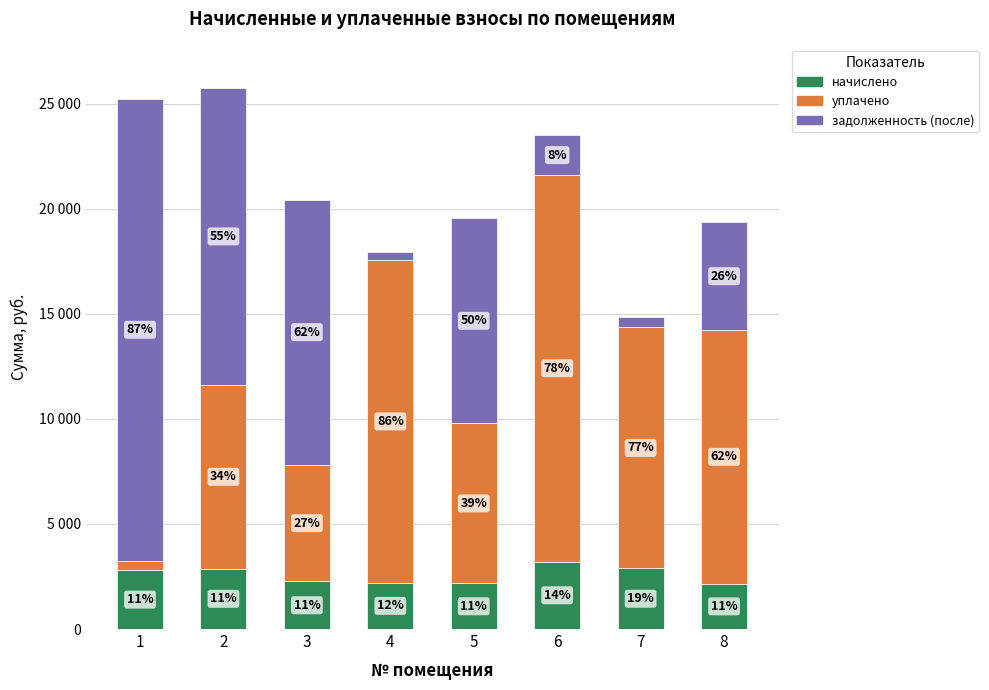

What is the sum of all задолженность (после) values?

66424.6